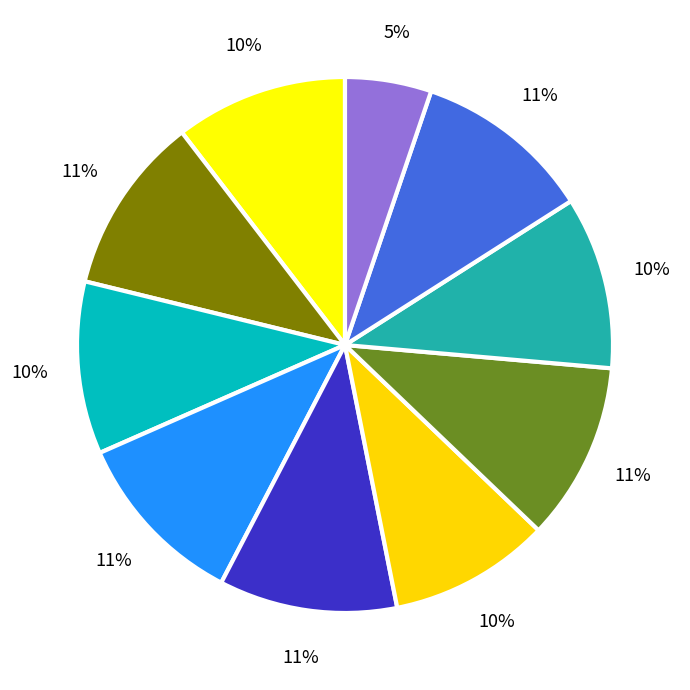

Count the number of slices in the pie.

10